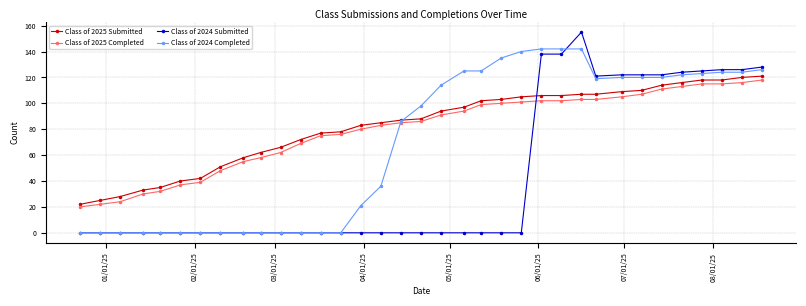

How many interior local peaks does the Class of 2024 Submitted series have?

1